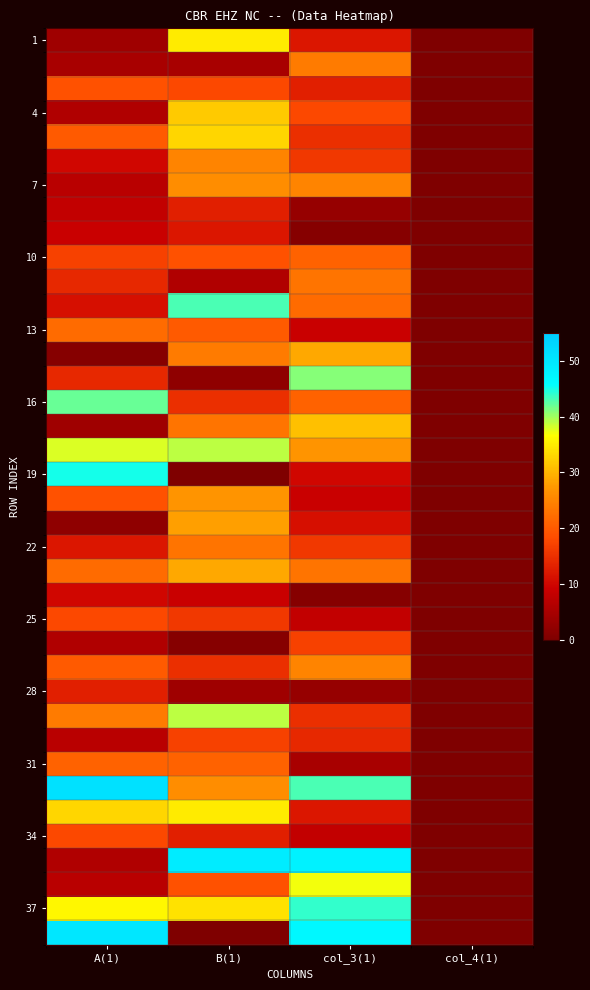

What is the difference between the highest and lowest values at A(1)?

50